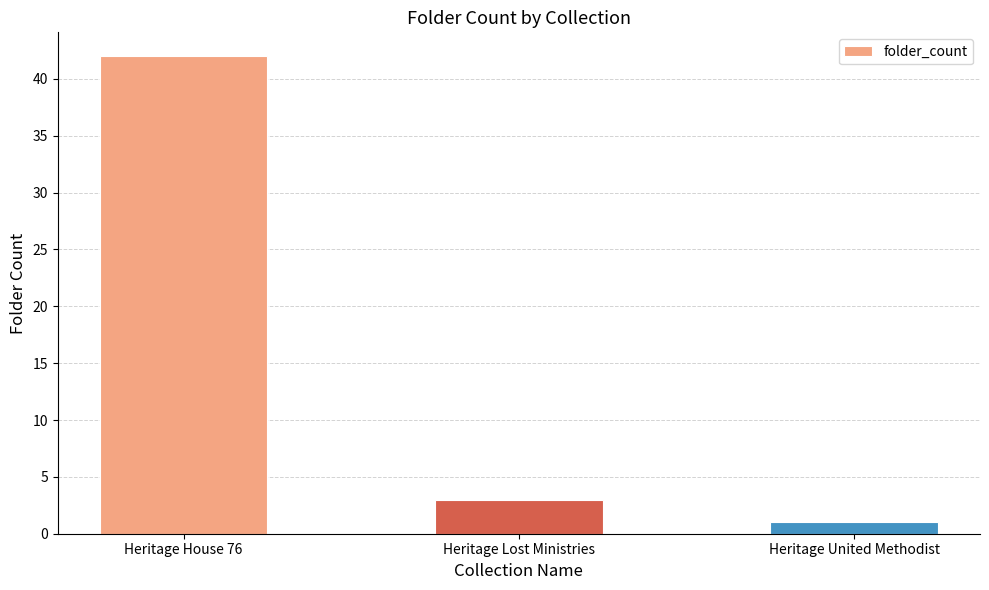

Reading left to right, transcribe all the data shown in this chart.

42	3	1